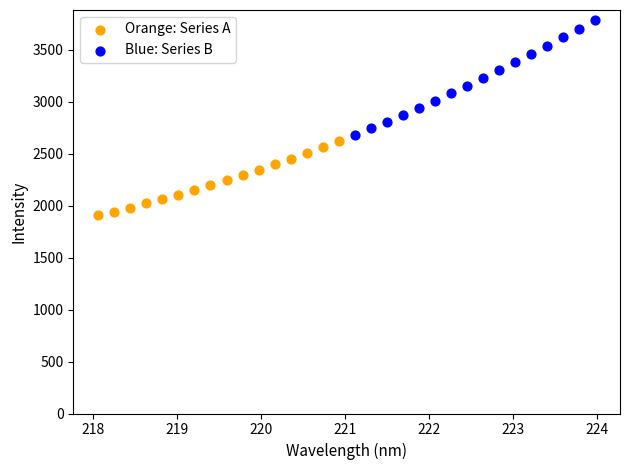

Which series contains the lowest Y value?

Orange: Series A